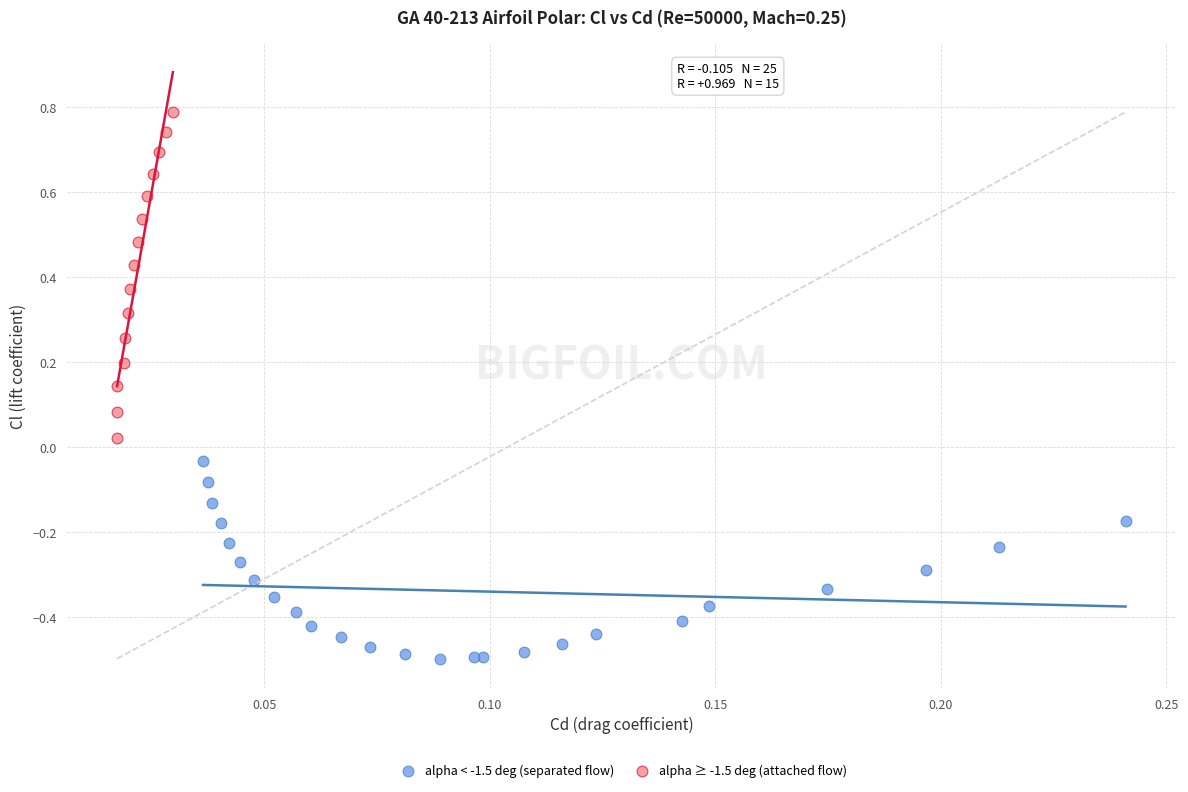

Which series has the largest Y range (max minus min)?

alpha ≥ -1.5 deg (attached flow)